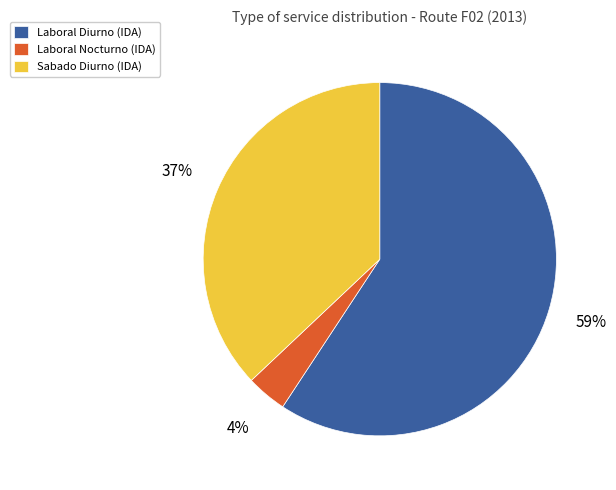

Which slice represents more than half of the pie?

Laboral Diurno (IDA)